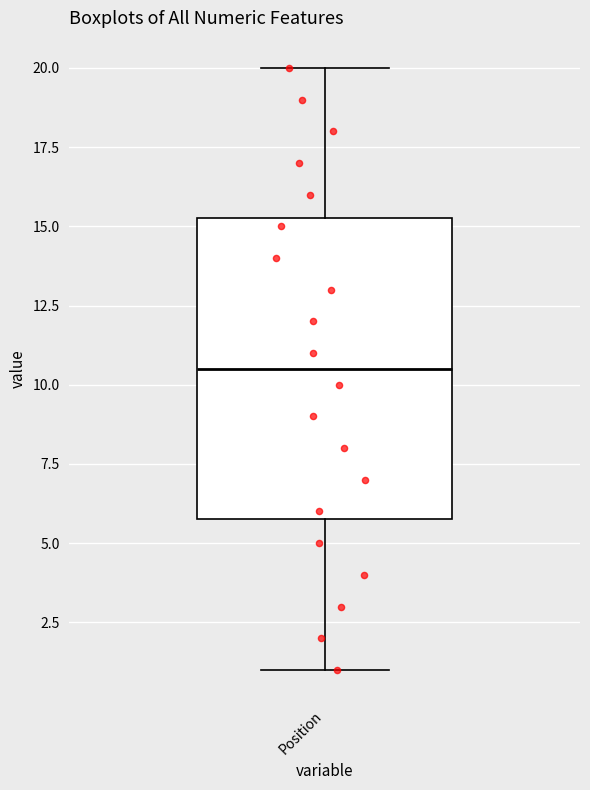

Transcribe this box plot: give where the median line is, the range the box spans, and where the two whiskers end, as read against the y-axis. The values are not printed on the chart, so give them approximately, as read against the axis.

median 10.5, box 6.0 to 15.5, whiskers 1.0 to 20.0